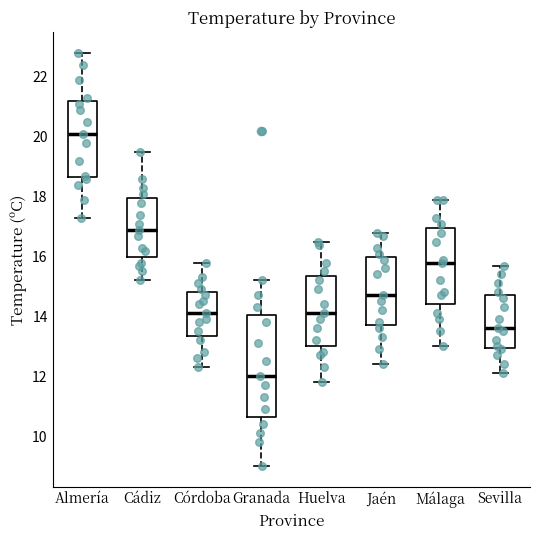

Reading left to right, read every box against the y-axis: the position of its median line, the range the box covers, and the ends of its whiskers. The values are not printed on the chart, so give them approximately, as read against the axis.

Almería: median 20.2, box 18.6 to 21.2, whiskers 17.4 to 22.8
Cádiz: median 17.0, box 16.0 to 18.0, whiskers 15.2 to 19.6
Córdoba: median 14.2, box 13.4 to 14.8, whiskers 12.4 to 15.8
Granada: median 12.0, box 10.6 to 14.0, whiskers 9.0 to 15.2
Huelva: median 14.2, box 13.0 to 15.4, whiskers 11.8 to 16.6
Jaén: median 14.8, box 13.8 to 16.0, whiskers 12.4 to 16.8
Málaga: median 15.8, box 14.4 to 17.0, whiskers 13.0 to 18.0
Sevilla: median 13.6, box 13.0 to 14.8, whiskers 12.2 to 15.8